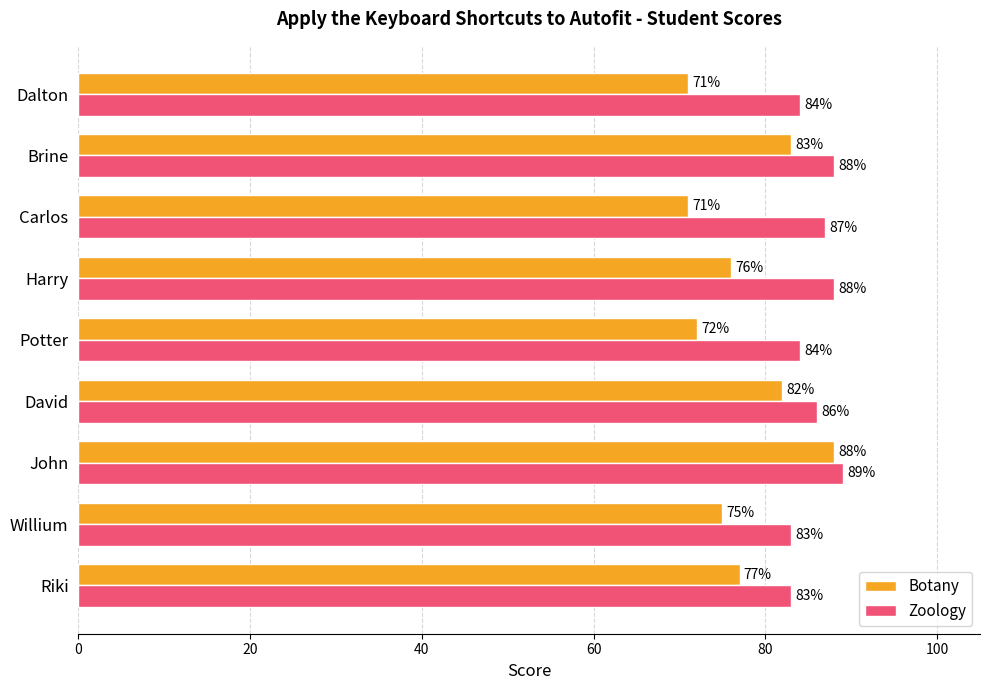

What is the sum of all Botany values?

695